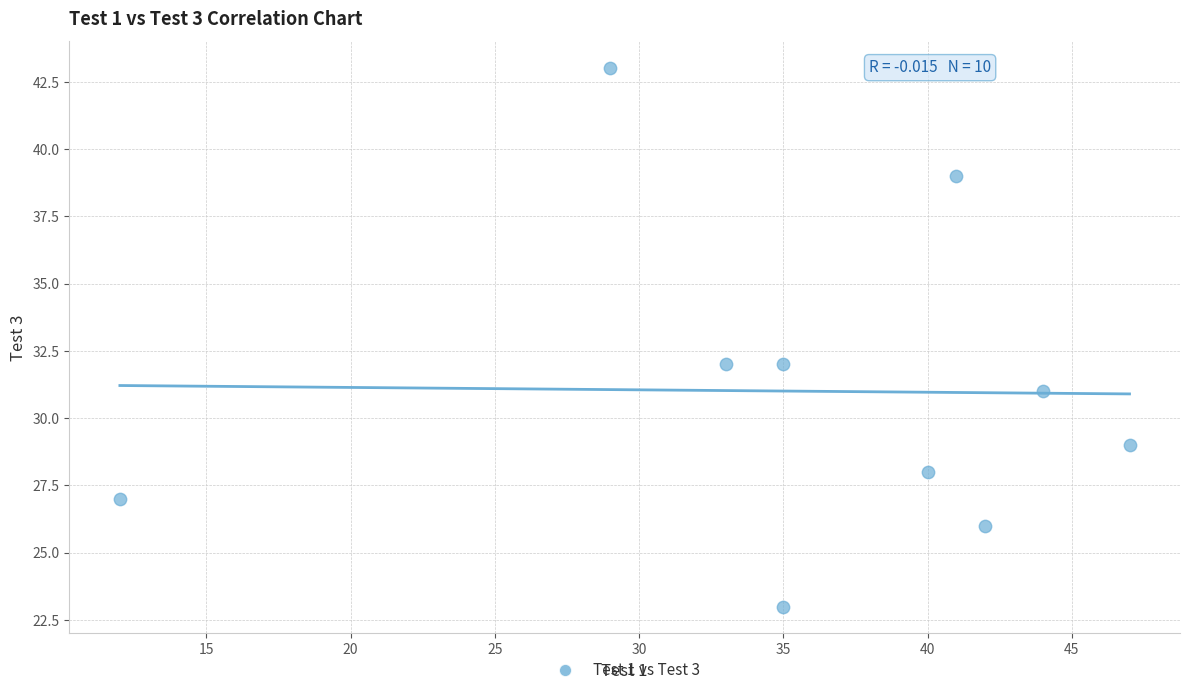

What is the range of X values (max minus min)?

35